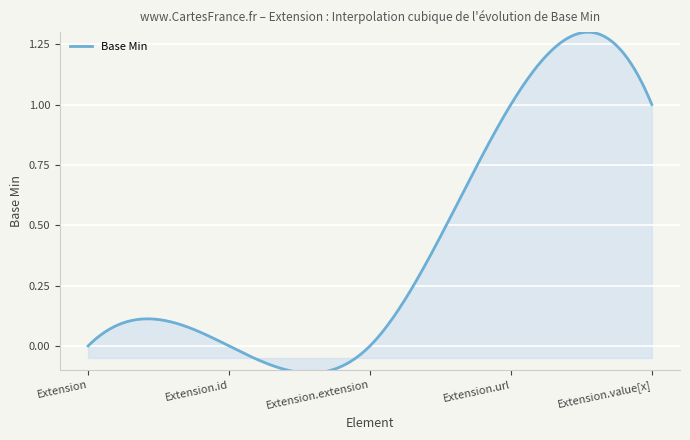

What is the difference between the maximum and minimum values?

1.4